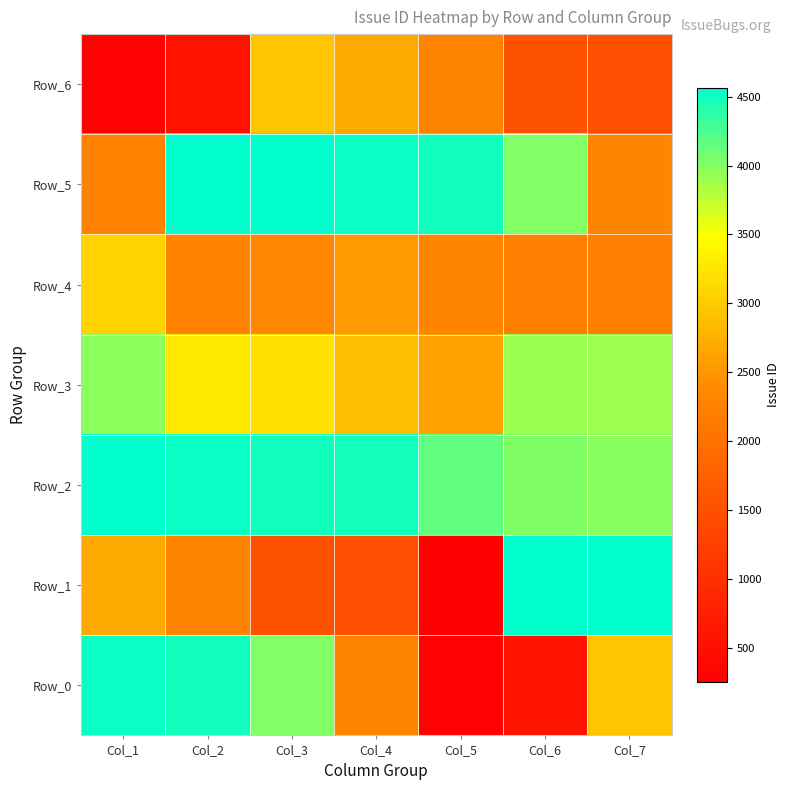

List the series in order of their peak value, highest first.

Row_1, Row_5, Row_2, Row_0, Row_3, Row_4, Row_6